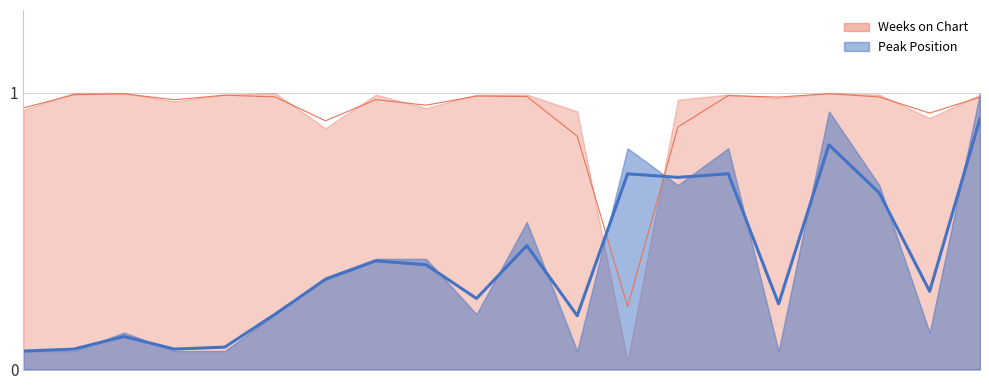

What is the change in value from 19 to 20?

+0.1